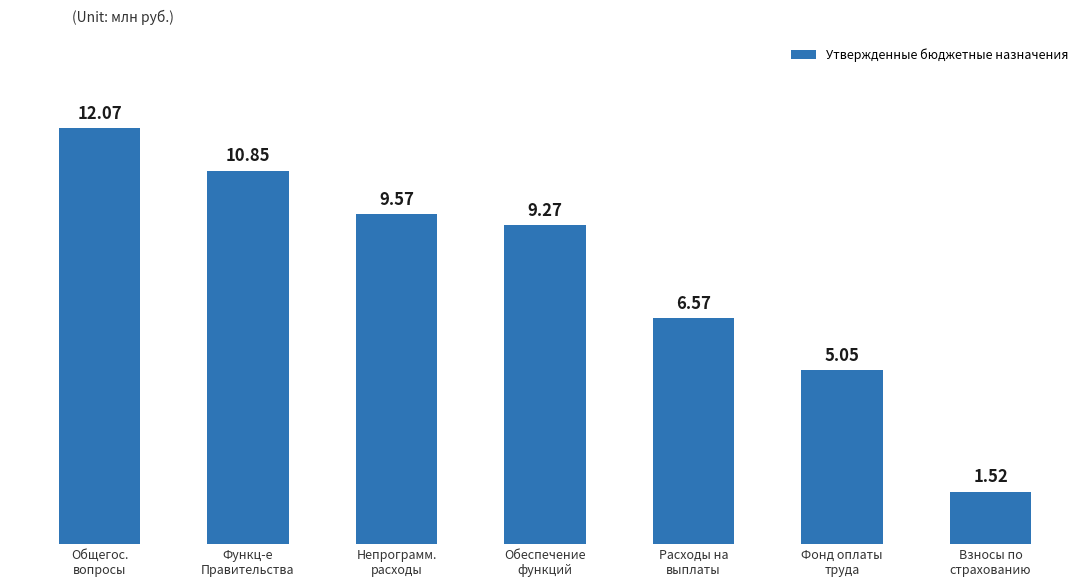

What is the average value?

7.8